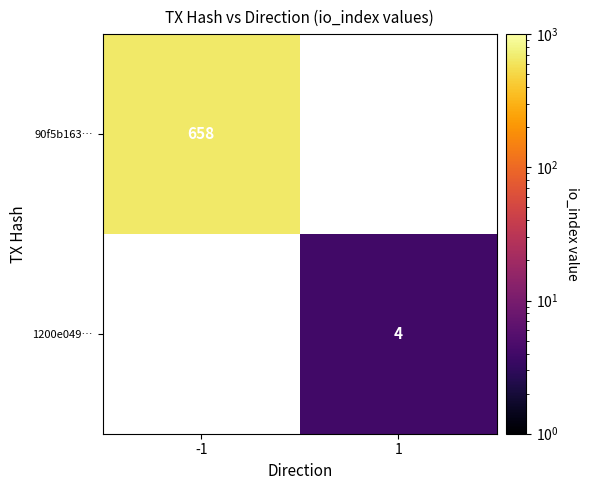

The 90f5b163… series shows 1034.3 at -1. True or false?

False